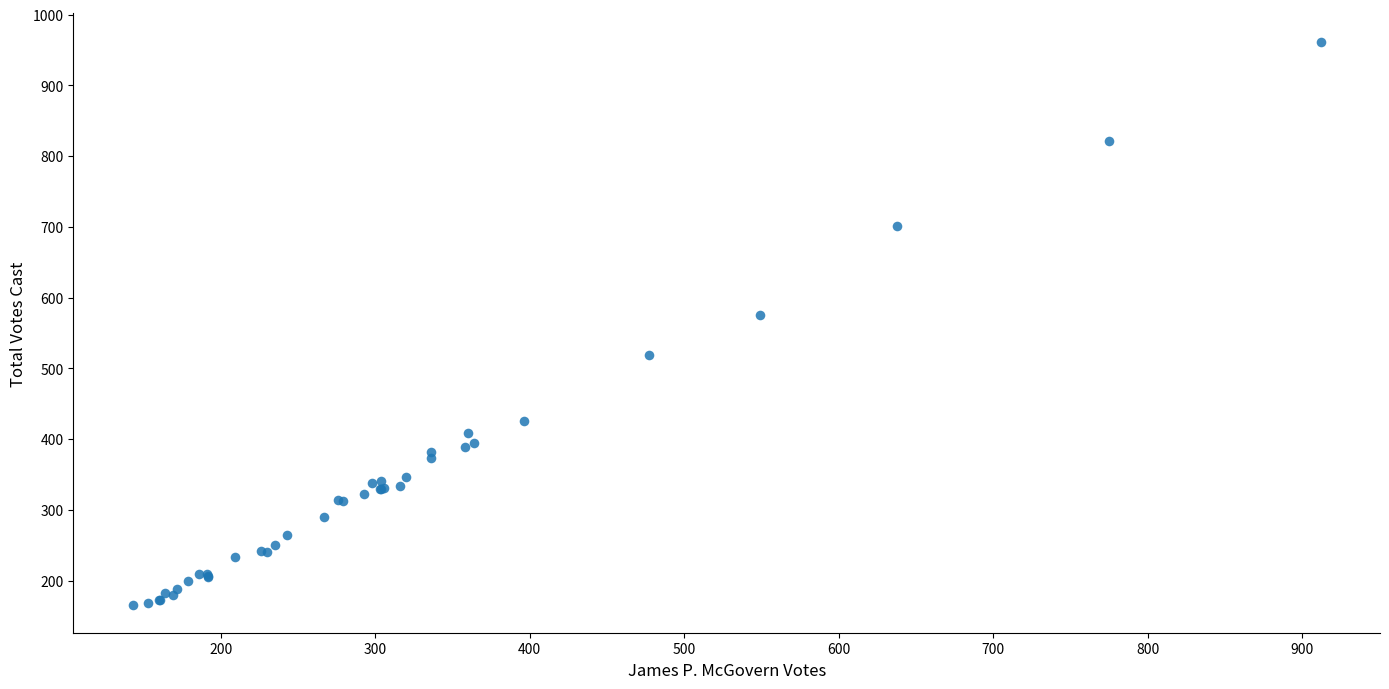

What Y value in the scatter plot is closest to 564?

576